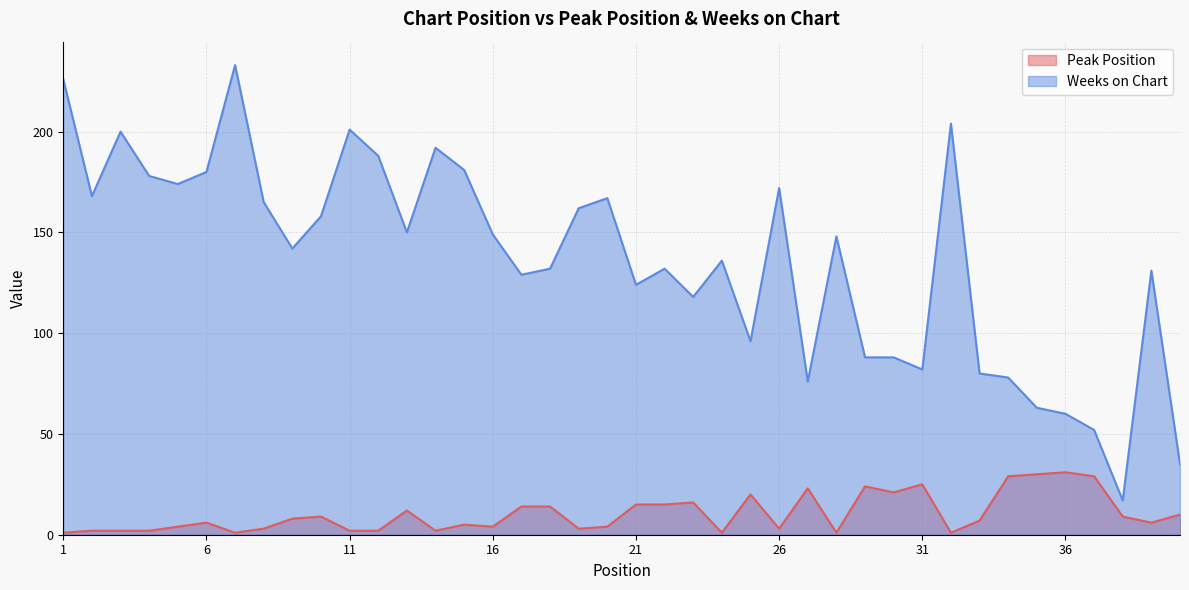

Which series changed the most between 5 and 29?

Weeks on Chart